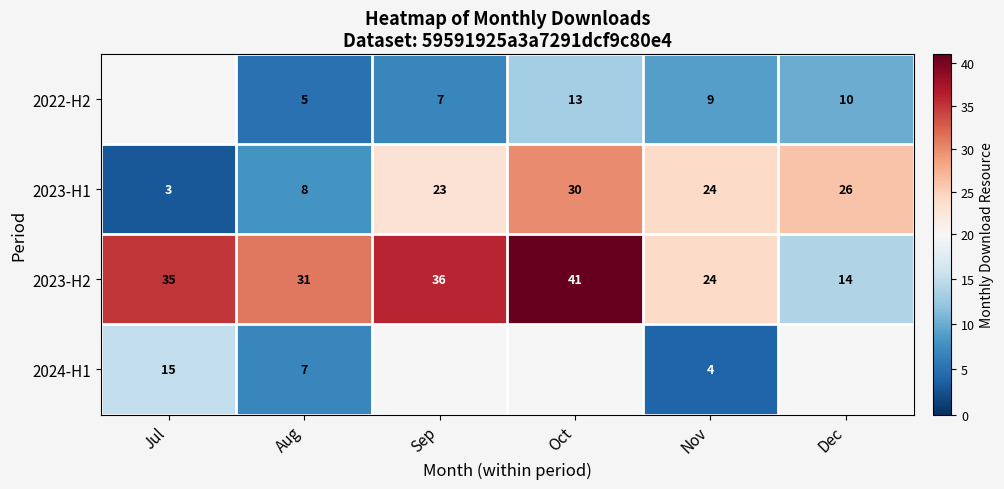

Count the number of data series in this chart.

4